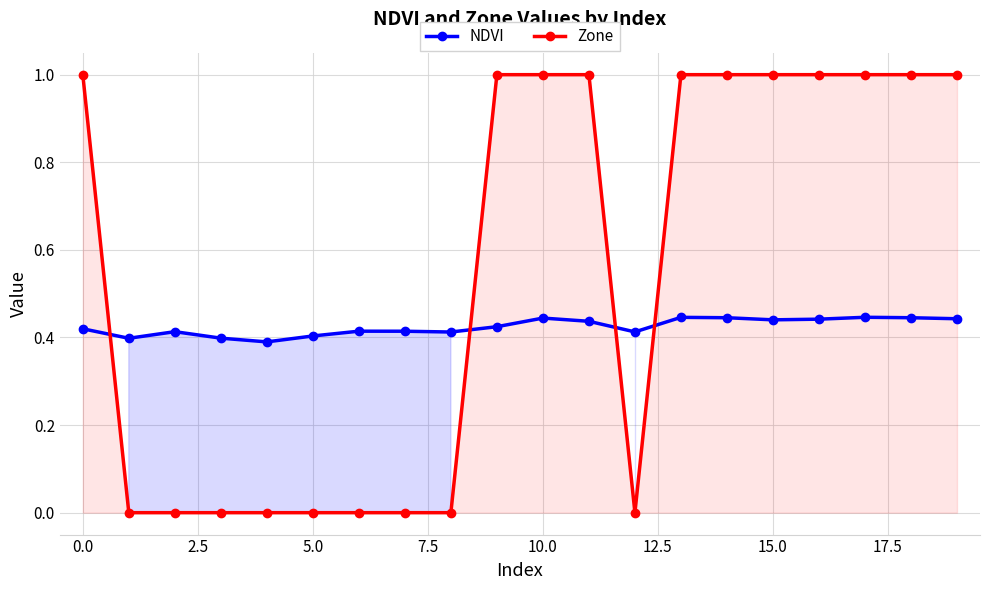

What is the sum of all Zone values?

11.0